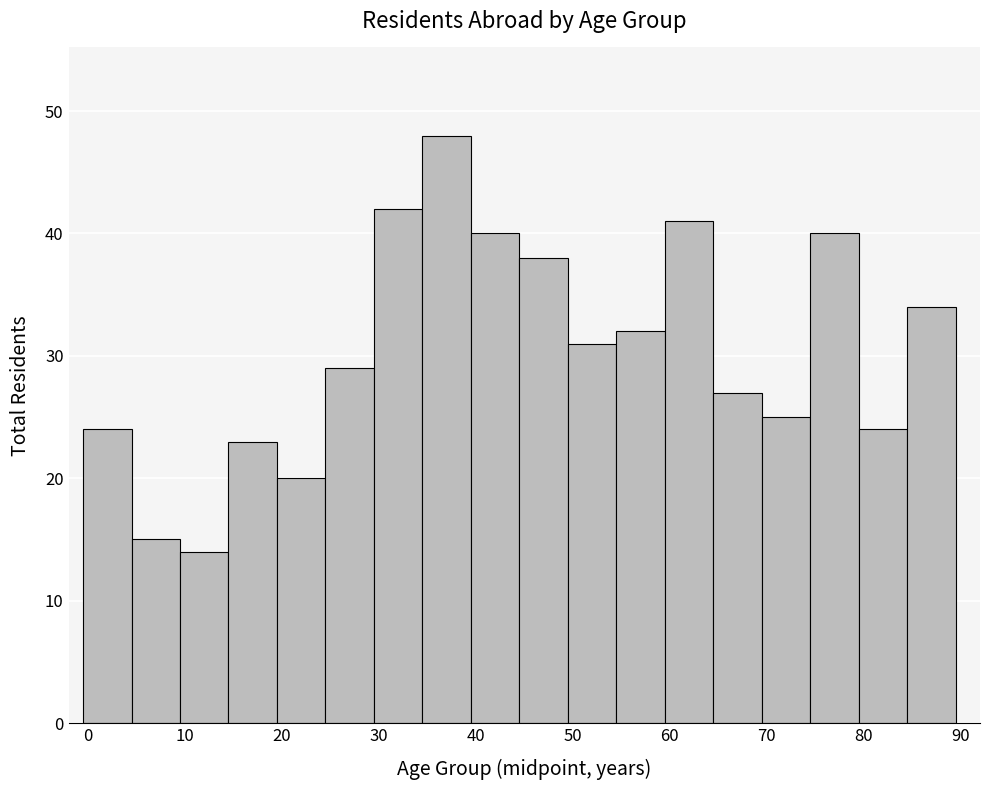

Reading left to right, list every bar in this chart as the range it spans on the x-axis followed by its height. Neither the bar edges nor the heights are printed on the chart, so give them approximately, as read against the axes.

-0.5 to 4.5: 24
4.5 to 9.5: 15
9.5 to 14.5: 14
14.5 to 19.5: 23
19.5 to 24.5: 20
24.5 to 29.5: 29
29.5 to 34.5: 42
34.5 to 39.5: 48
39.5 to 44.5: 40
44.5 to 49.5: 38
49.5 to 54.5: 31
54.5 to 59.5: 32
59.5 to 64.5: 41
64.5 to 69.5: 27
69.5 to 74.5: 25
74.5 to 79.5: 40
79.5 to 84.5: 24
84.5 to 89.5: 34